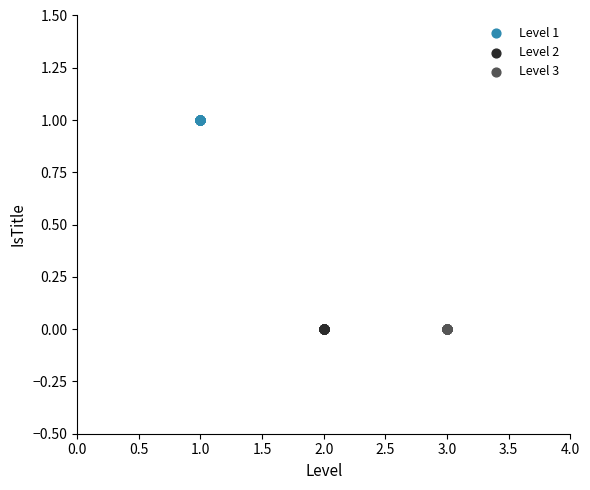

Which series contains the highest Y value?

Level 1